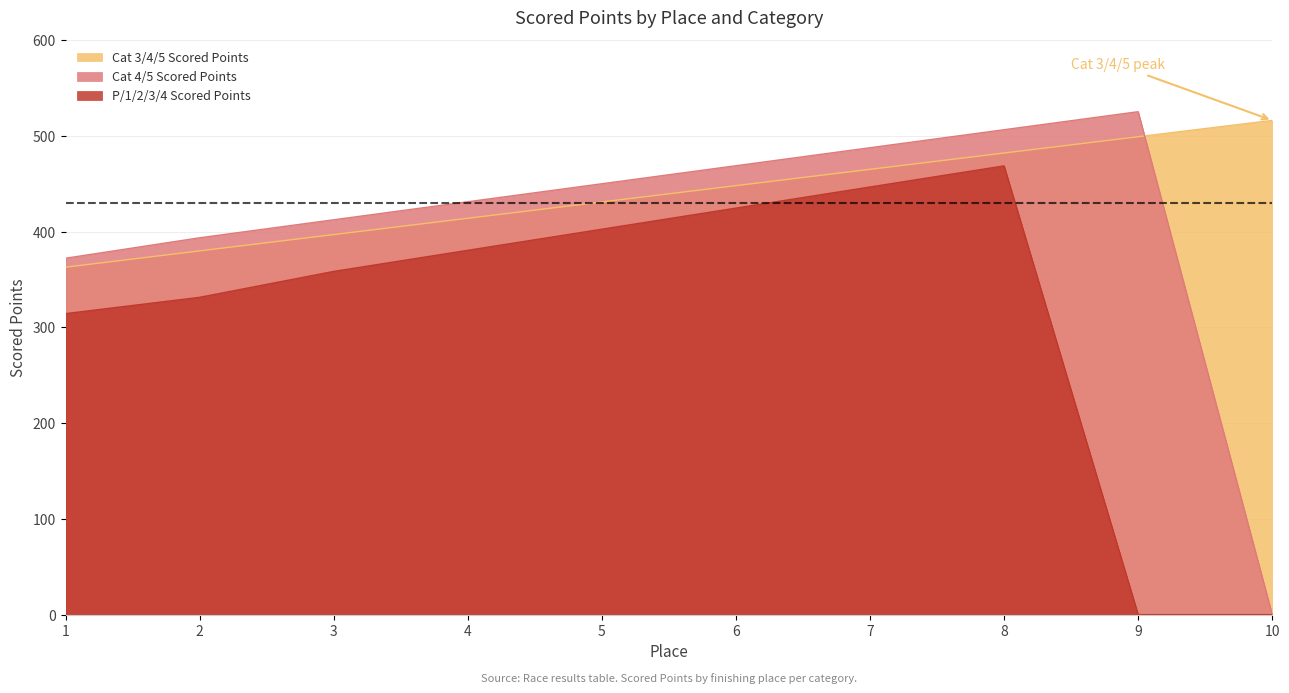

What is the minimum value for Cat 3/4/5 Scored Points?

362.8